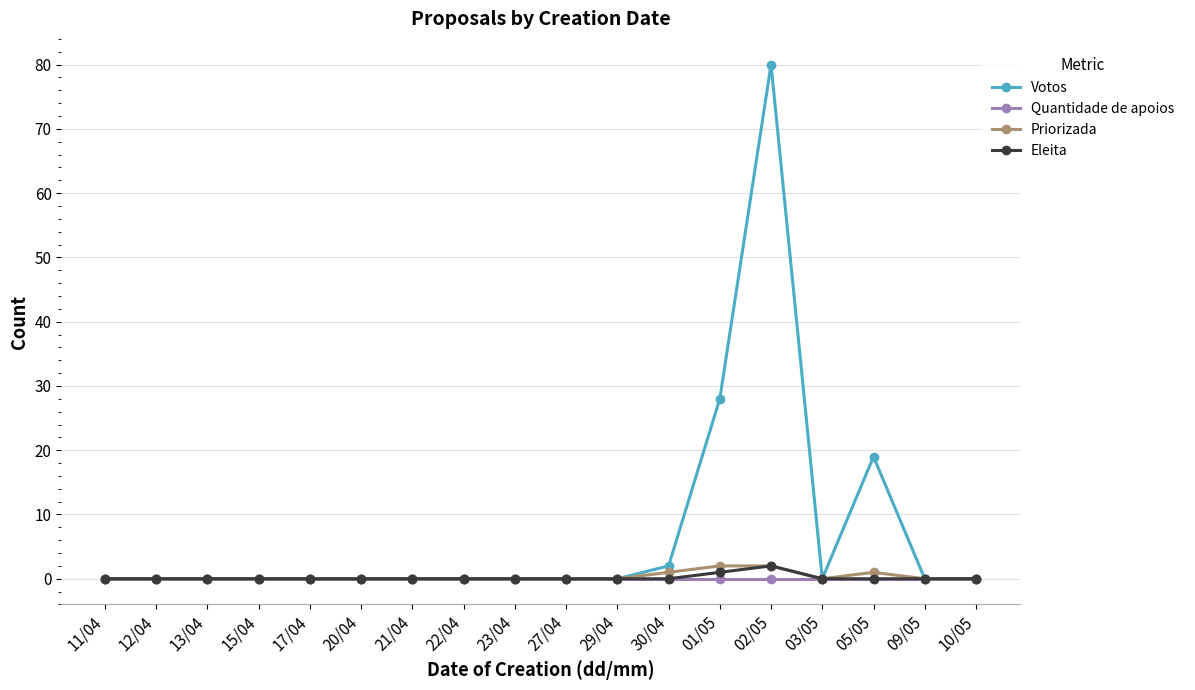

Which series has the widest spread of values?

Votos